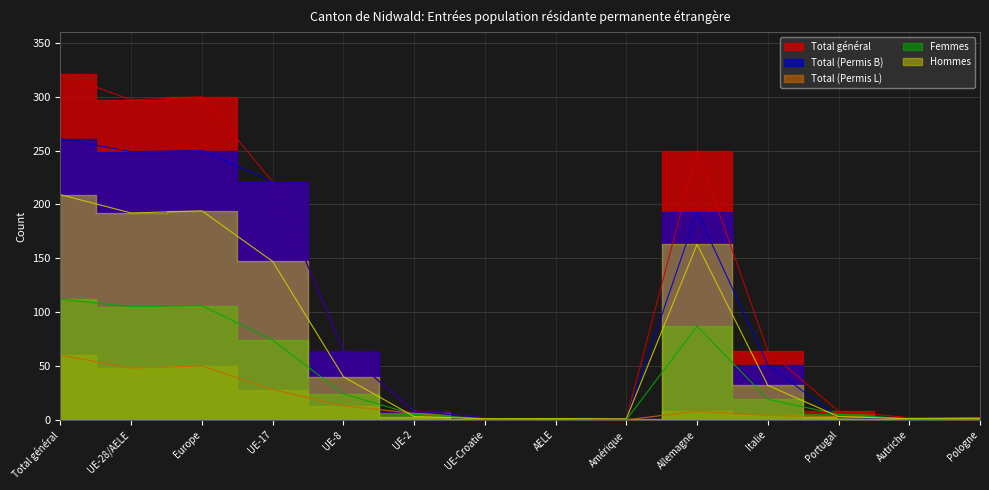

How many lines are shown in the chart?

5